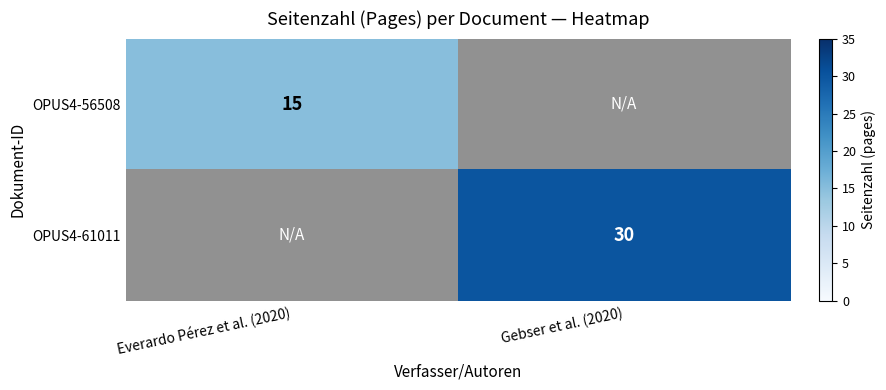

The value of OPUS4-56508 at Everardo Pérez et al. (2020) is 6. True or false?

False